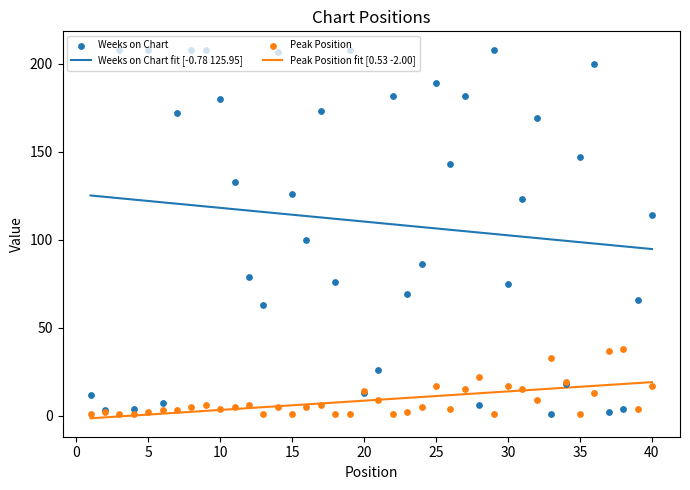

What are all the series names shown in the legend?

Weeks on Chart, Peak Position